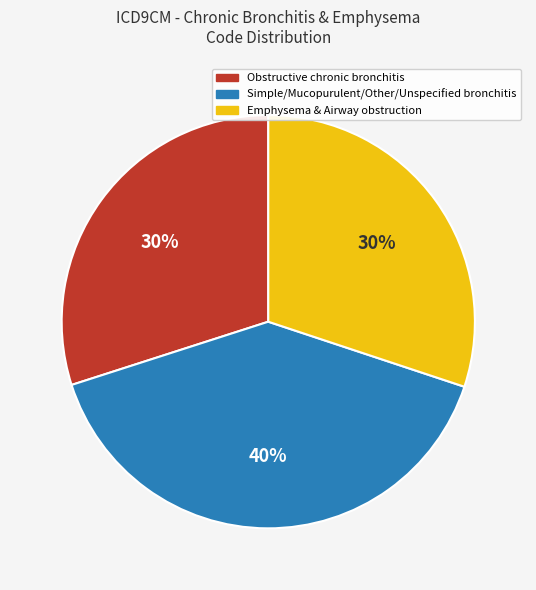

How many segments does this pie chart have?

3